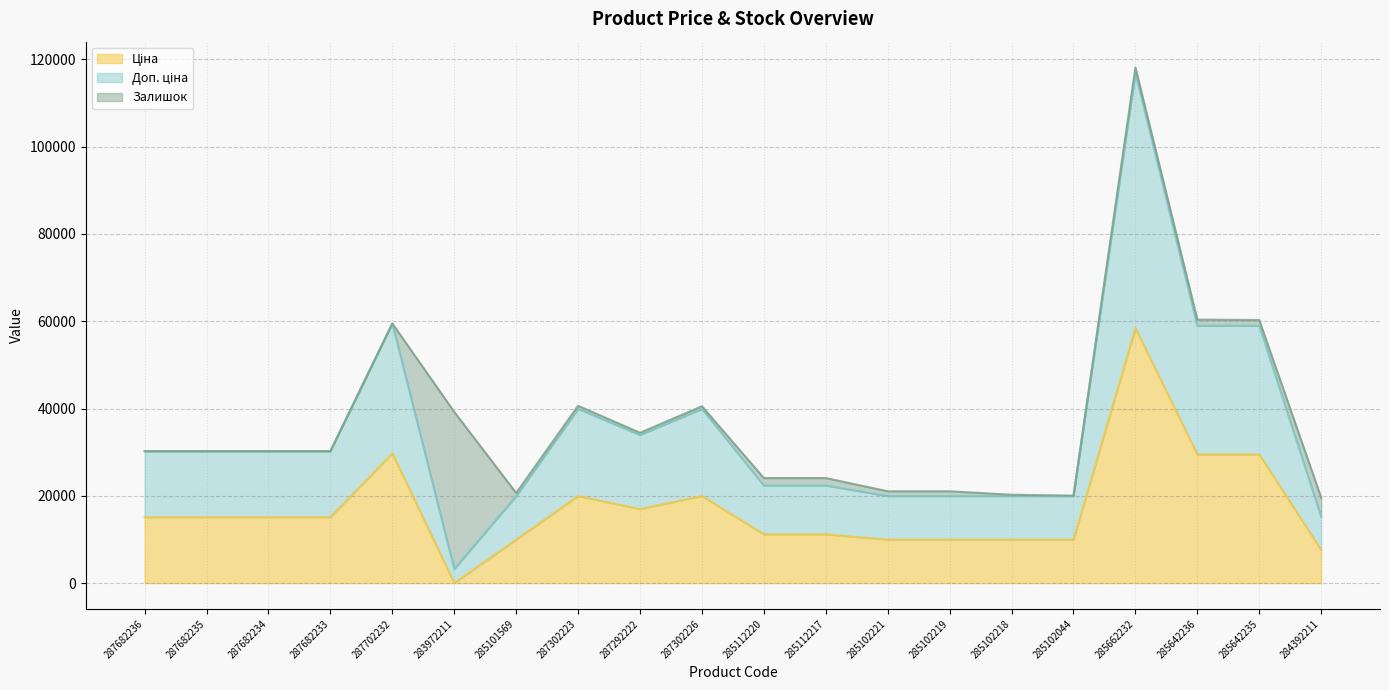

How many data points in Ціна are above 15120?

7